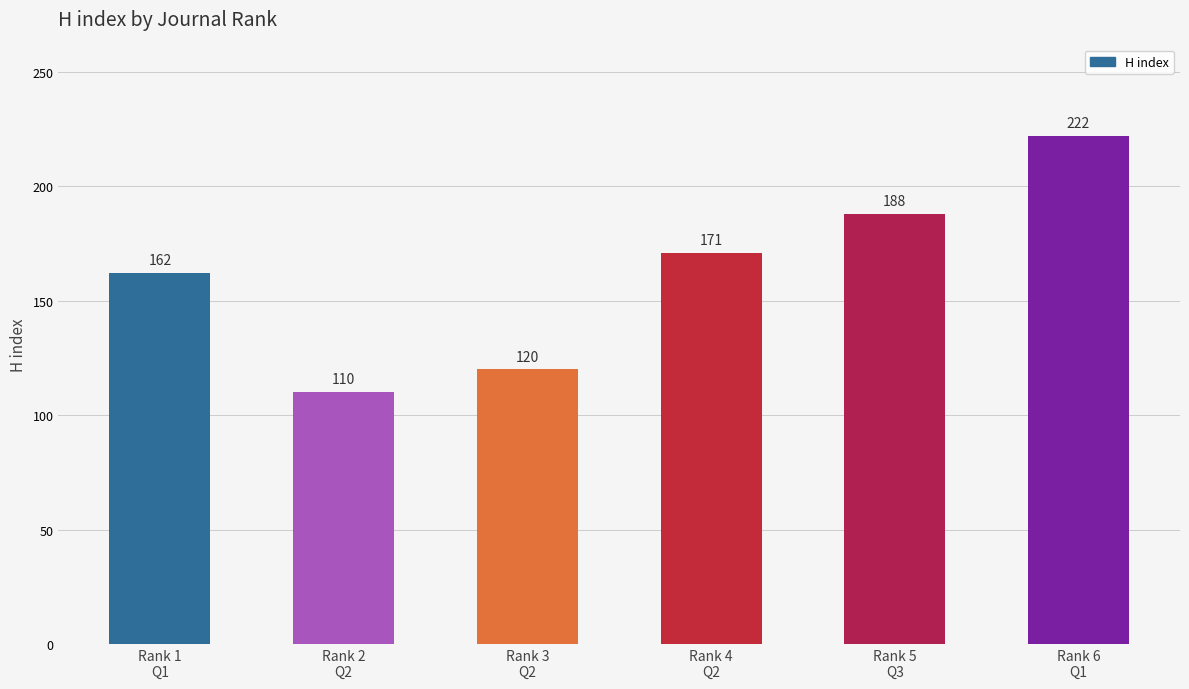

What is the sum of all values?

973